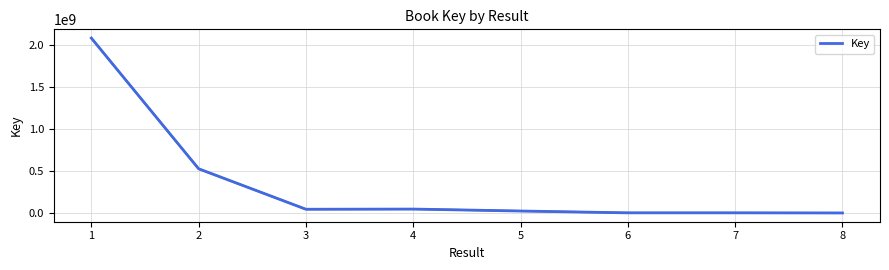

The value at 2 is 353382386. True or false?

False